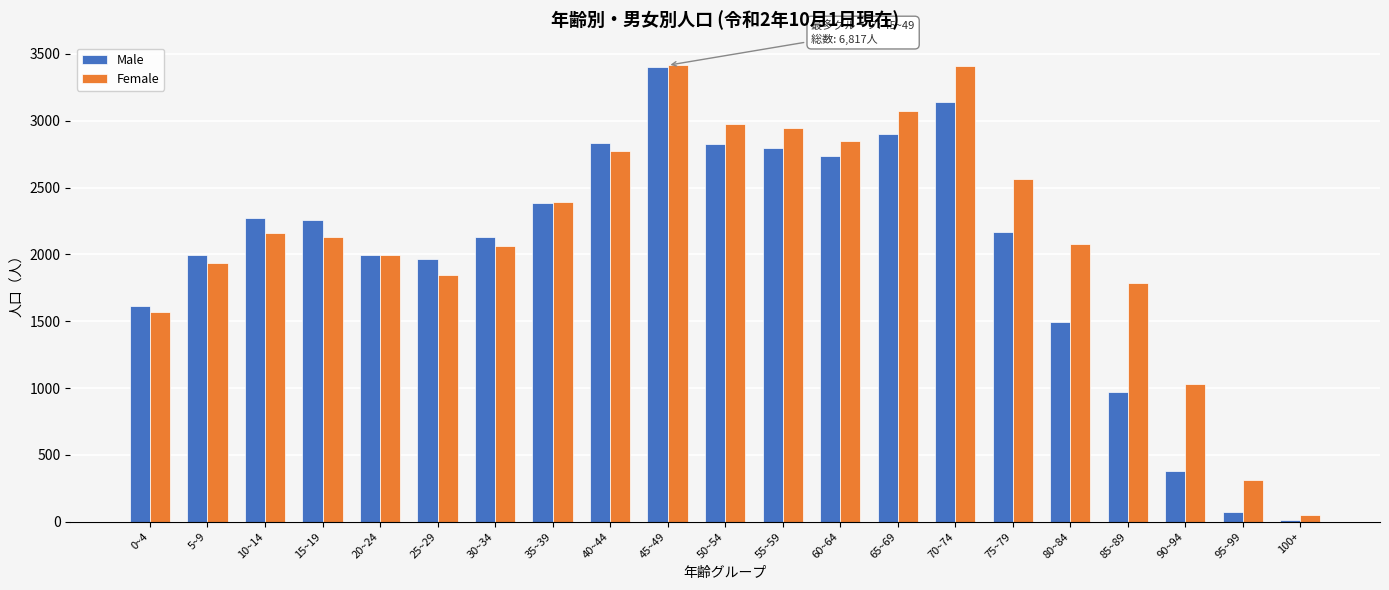

Which category has the highest value in the Male series?

45~49